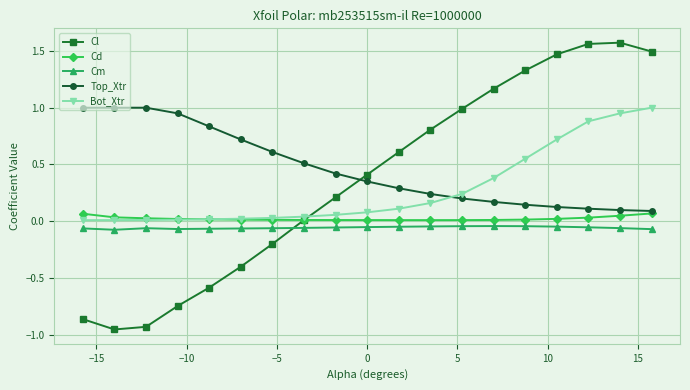

How many times do Cm and Cl cross each other?

1